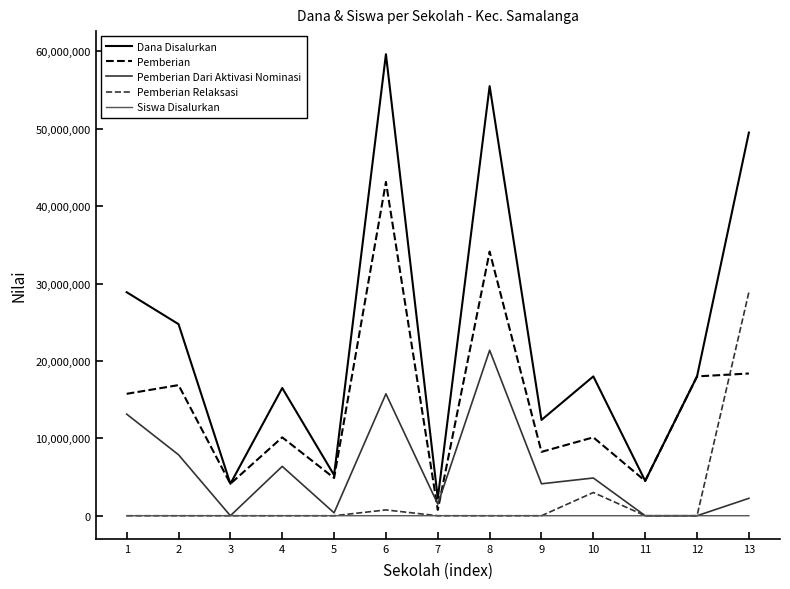

What is the difference between the maximum and minimum values in the Pemberian Dari Aktivasi Nominasi series?

21375000